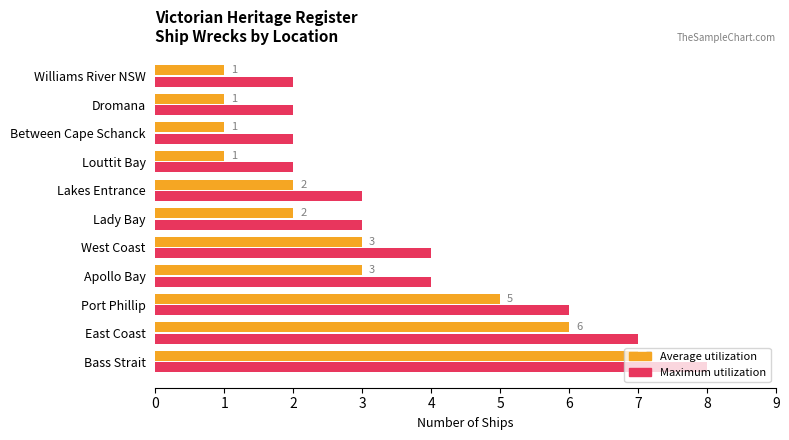

Rank the series by their maximum value, from highest to lowest.

Maximum utilization, Average utilization